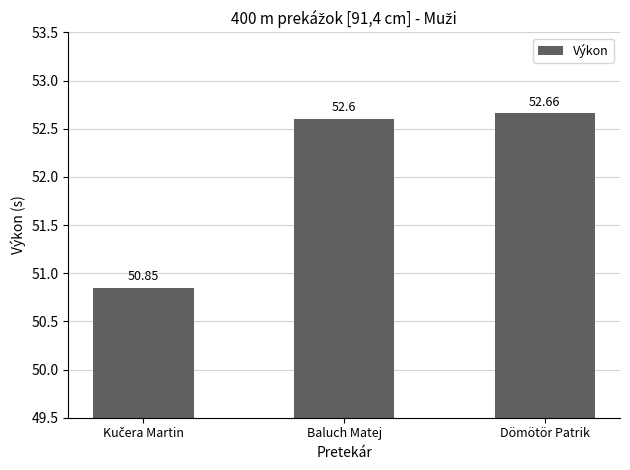

Which has a higher value, Dömötör Patrik or Baluch Matej?

Dömötör Patrik